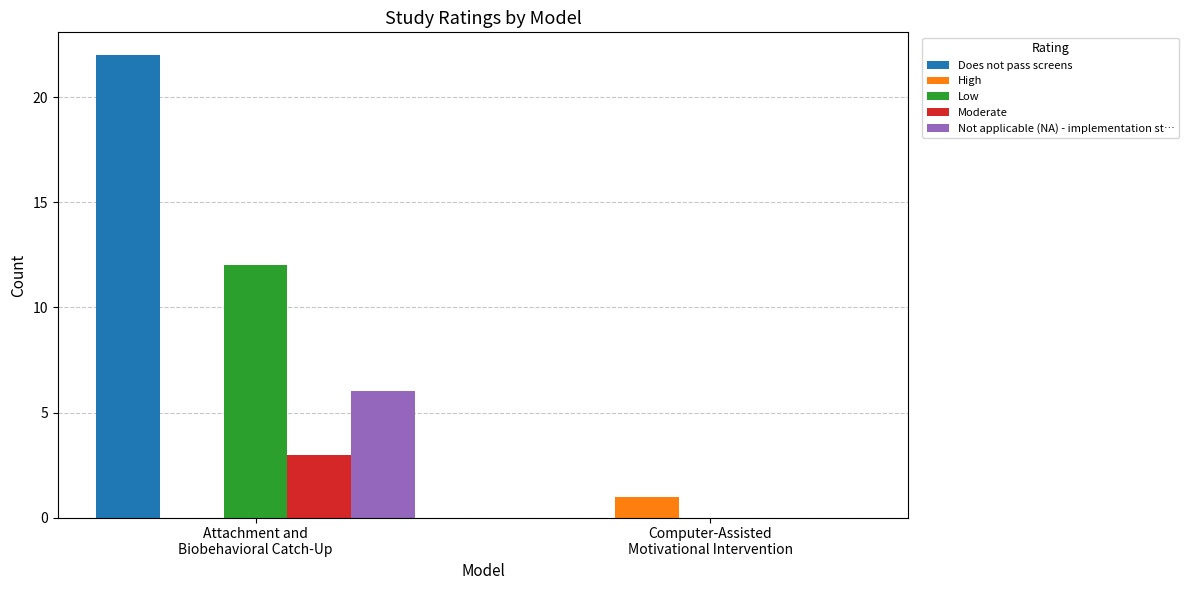

What are all the series names shown in the legend?

Does not pass screens, High, Low, Moderate, Not applicable (NA) - implementation st…